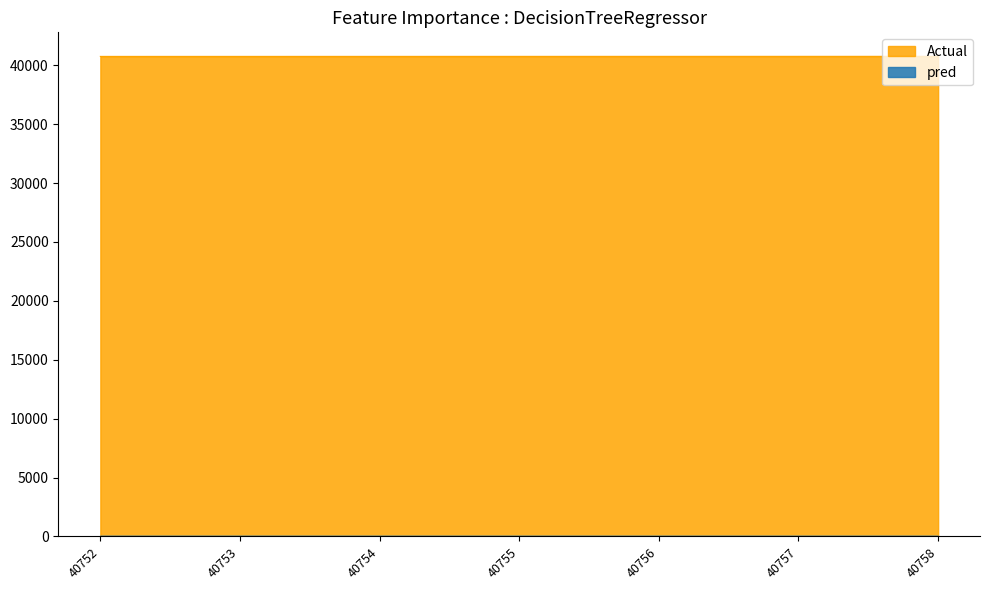

True or false: the data shows 40753 at 40753.

True